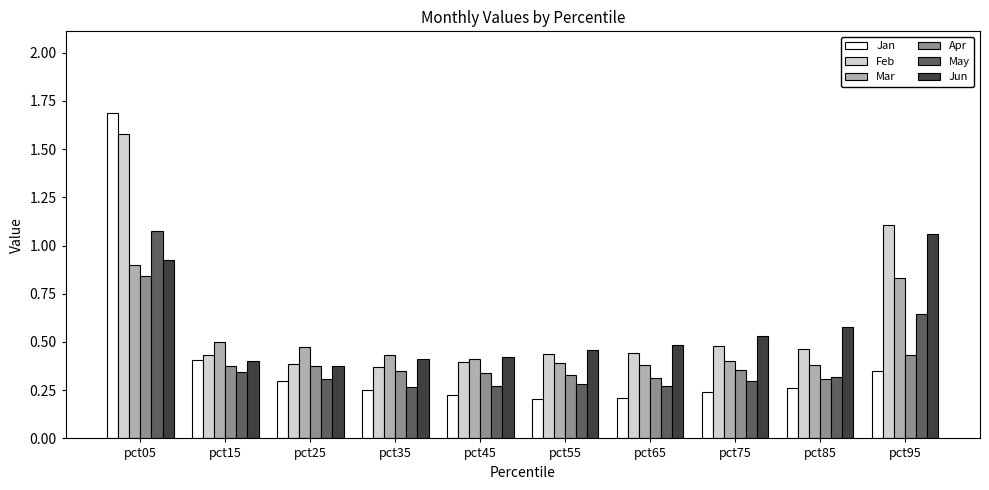

What is the sum of all Feb values?

6.1